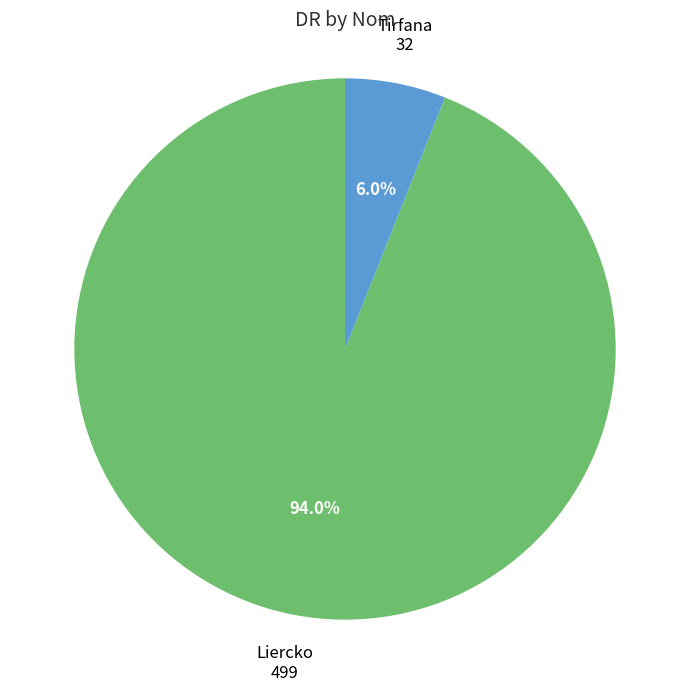

Is there a majority slice in this chart?

Yes